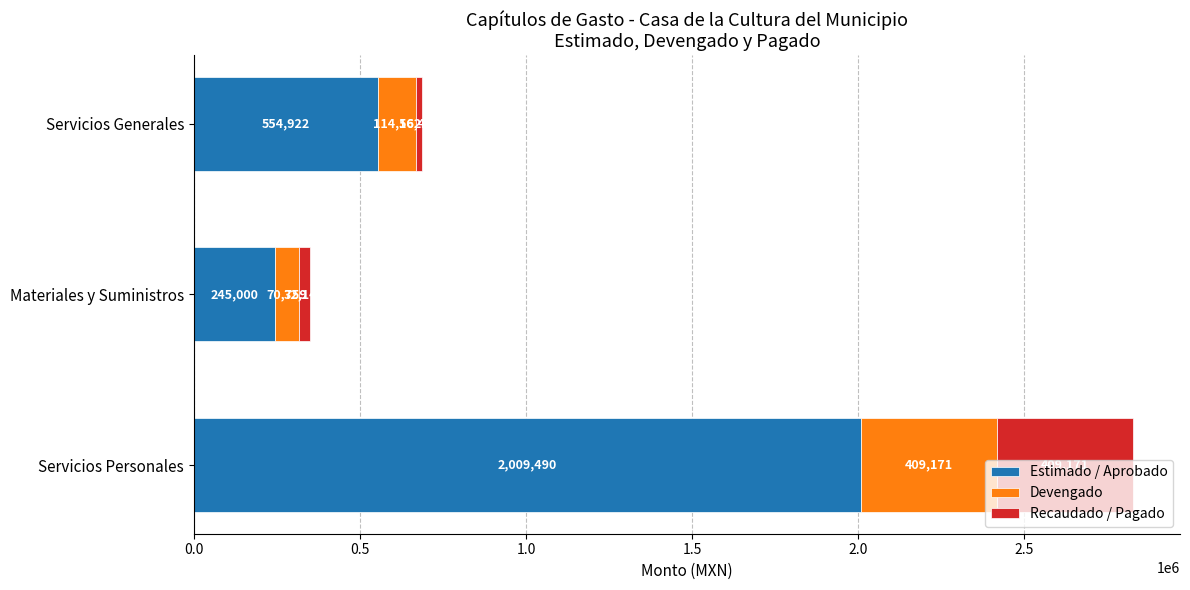

Is it true that Estimado / Aprobado equals 2009490.4 at Servicios Personales?

True